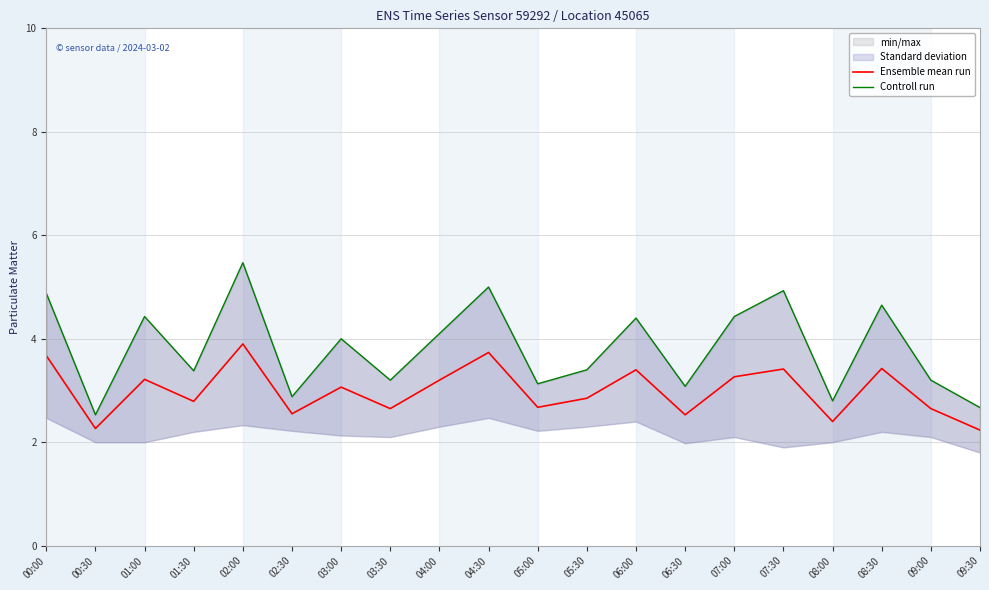

What is the sum of all Ensemble mean run values?

59.9